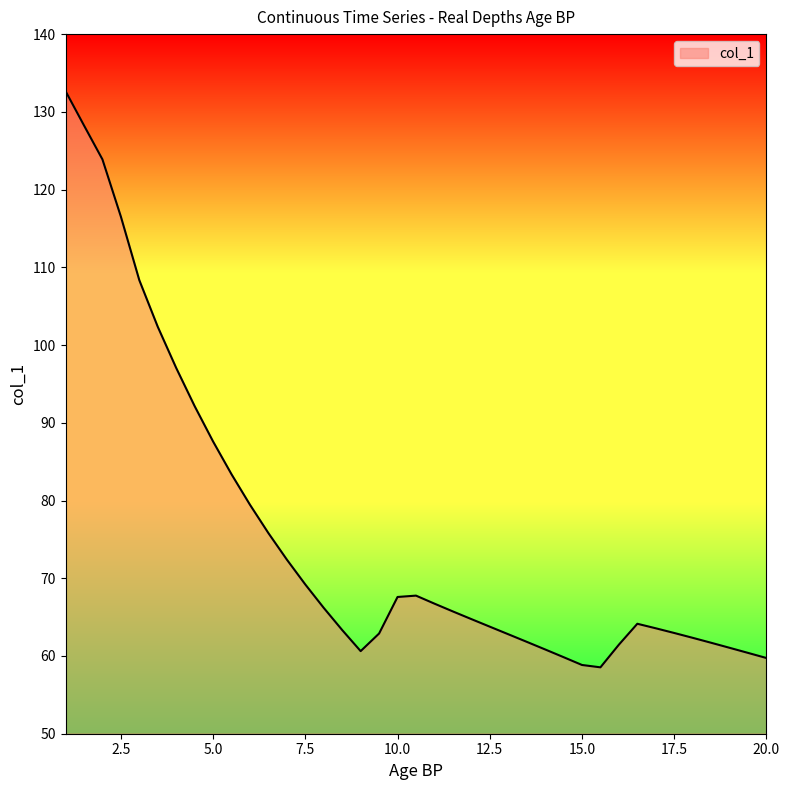

What is the smallest value displayed?

58.5